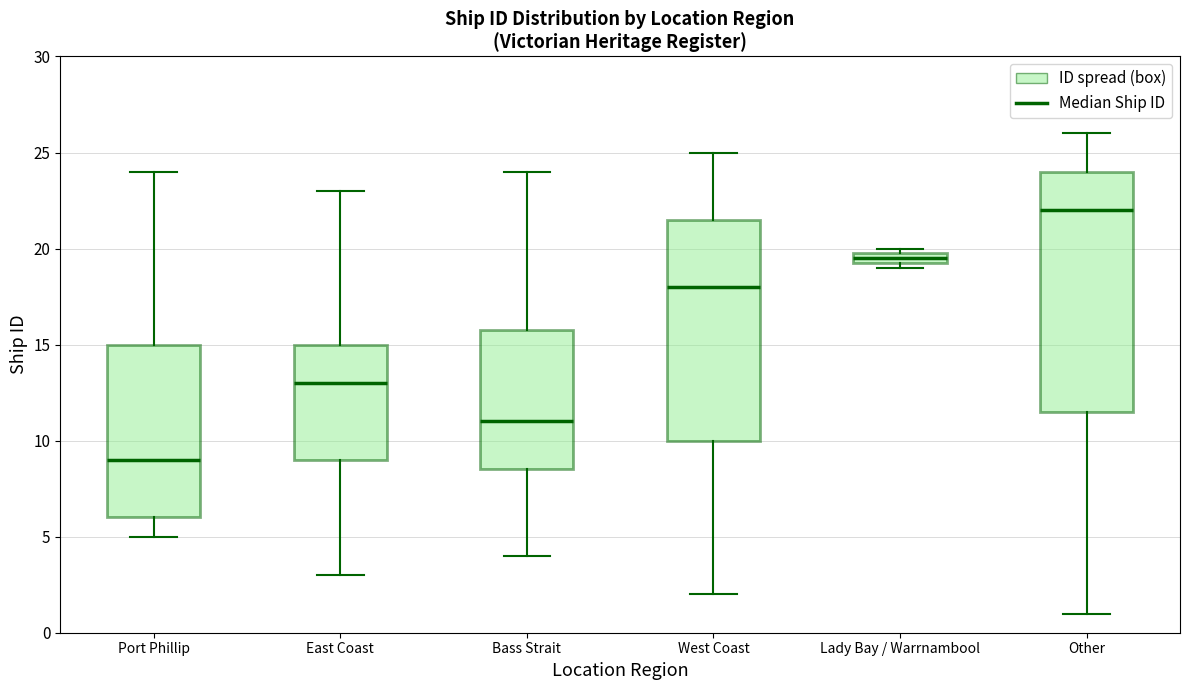

Which box has the lowest median line?

Port Phillip